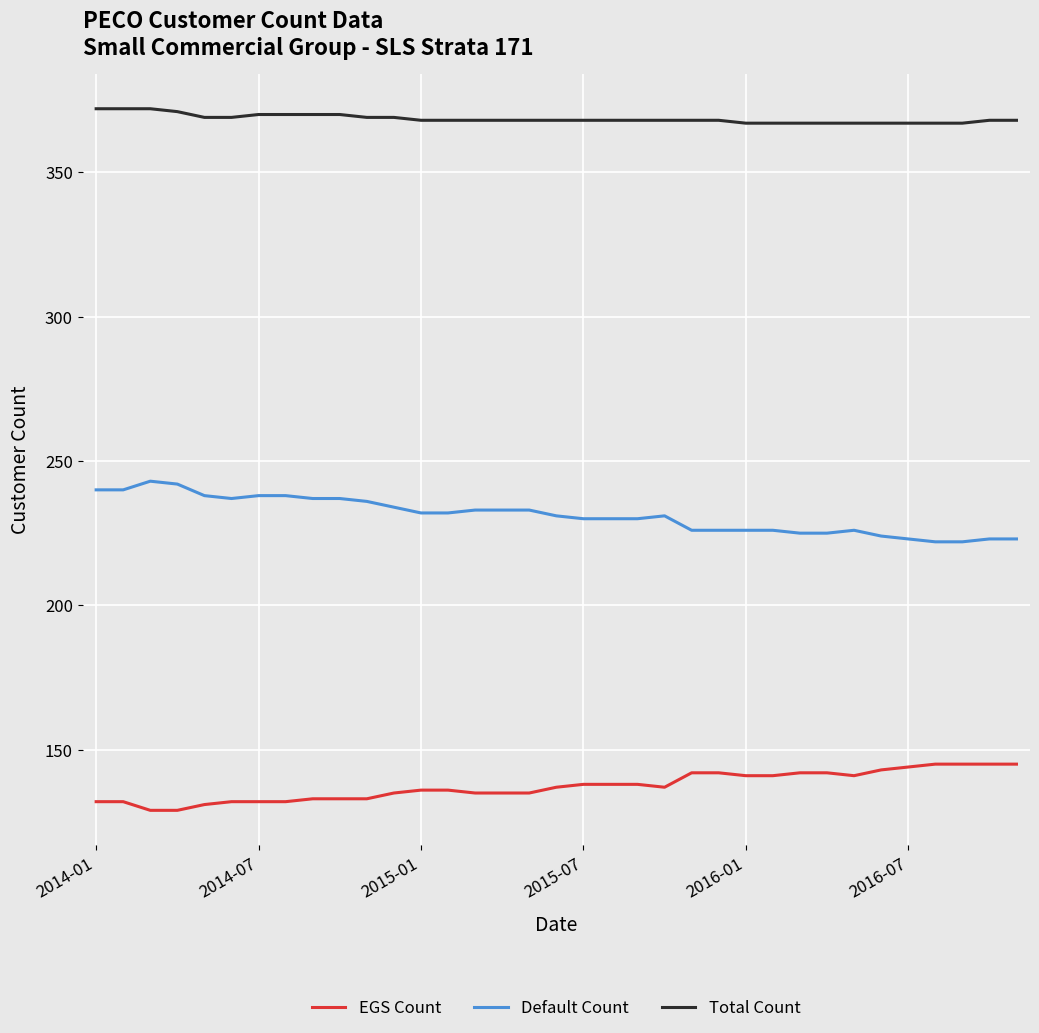

Which series has the largest total across all categories?

Total Count